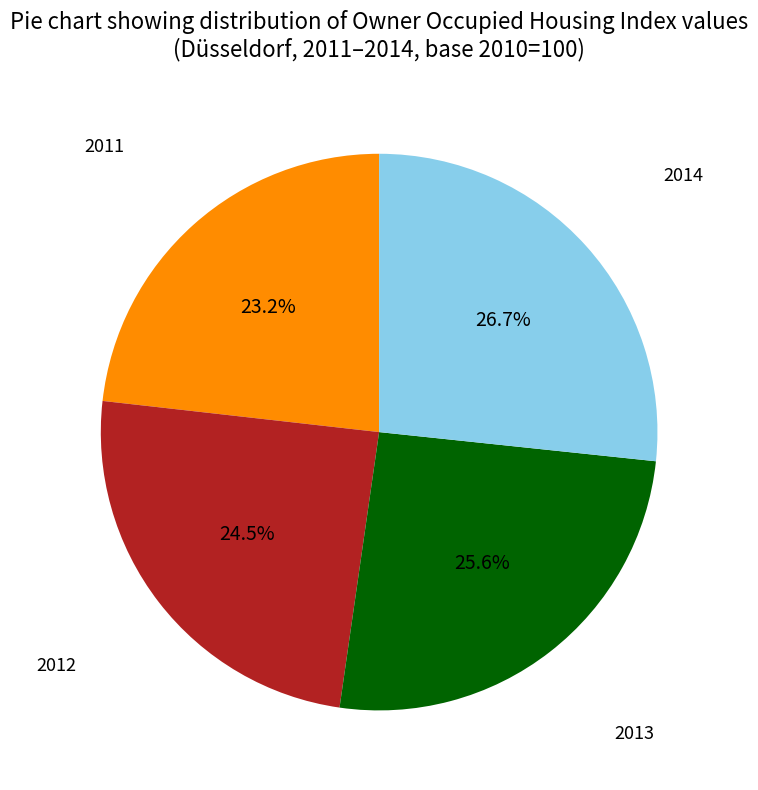

Is there any slice that represents more than half of the pie?

No